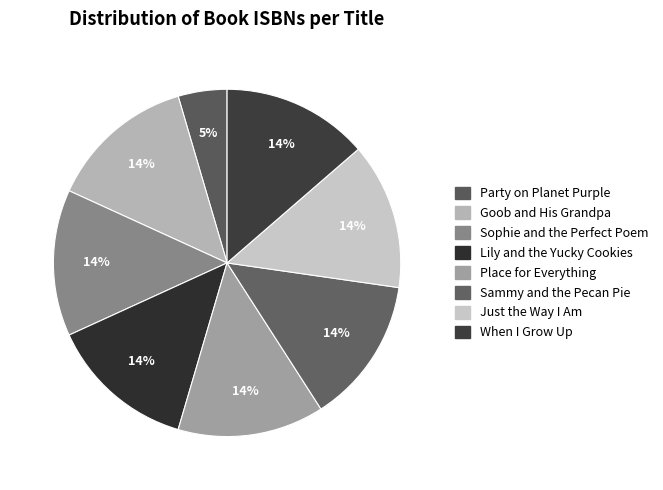

Count the number of slices in the pie.

8